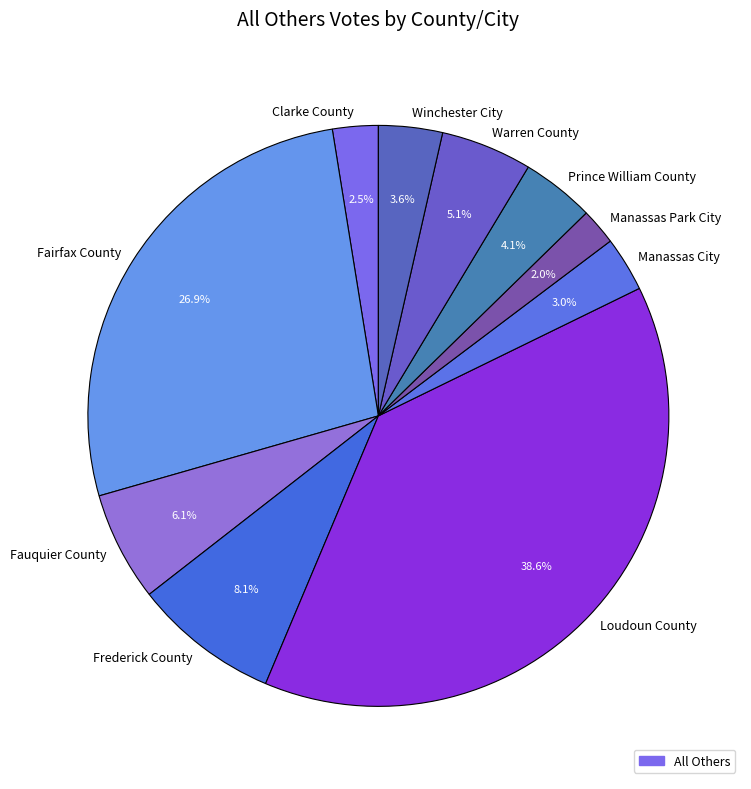

The Frederick County slice represents 8% of the pie. True or false?

True